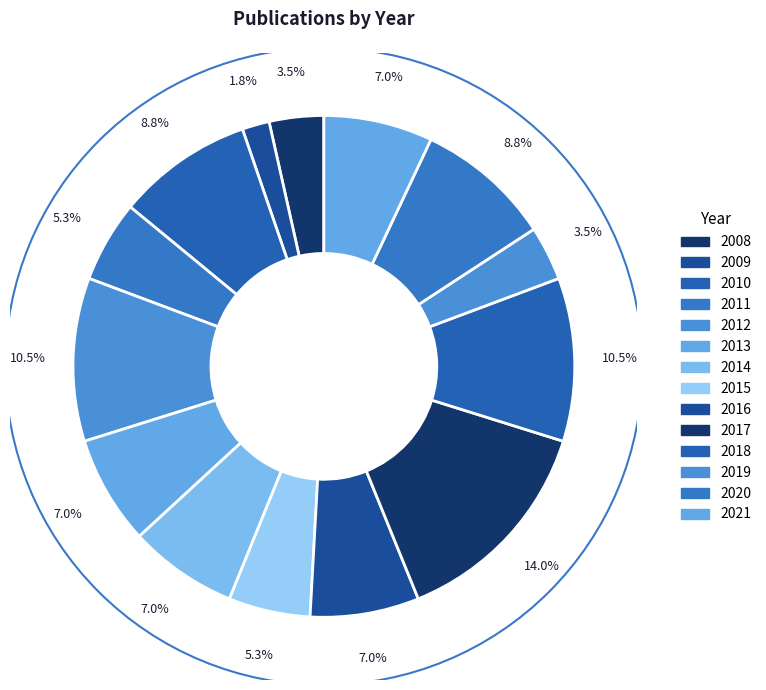

Is there any slice that represents more than half of the pie?

No